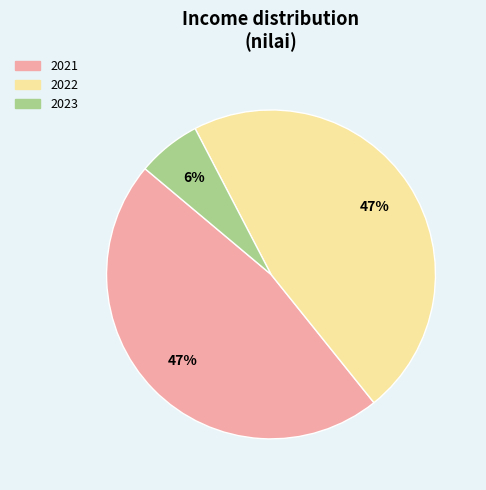

Combined, do 2021 and 2022 account for over 50%?

Yes